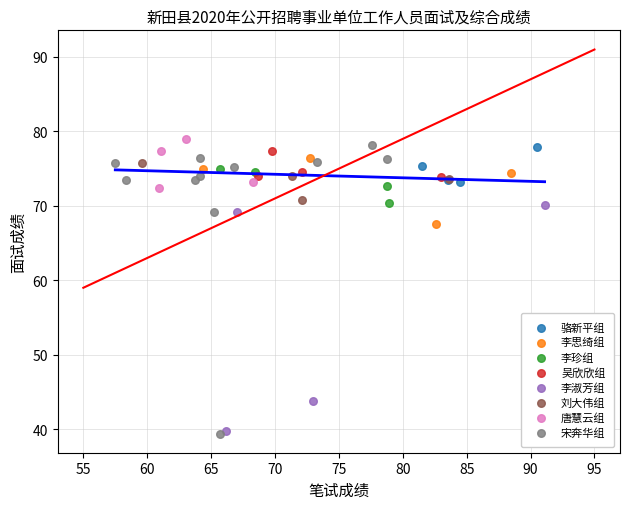

Which series contains the highest Y value?

唐慧云组